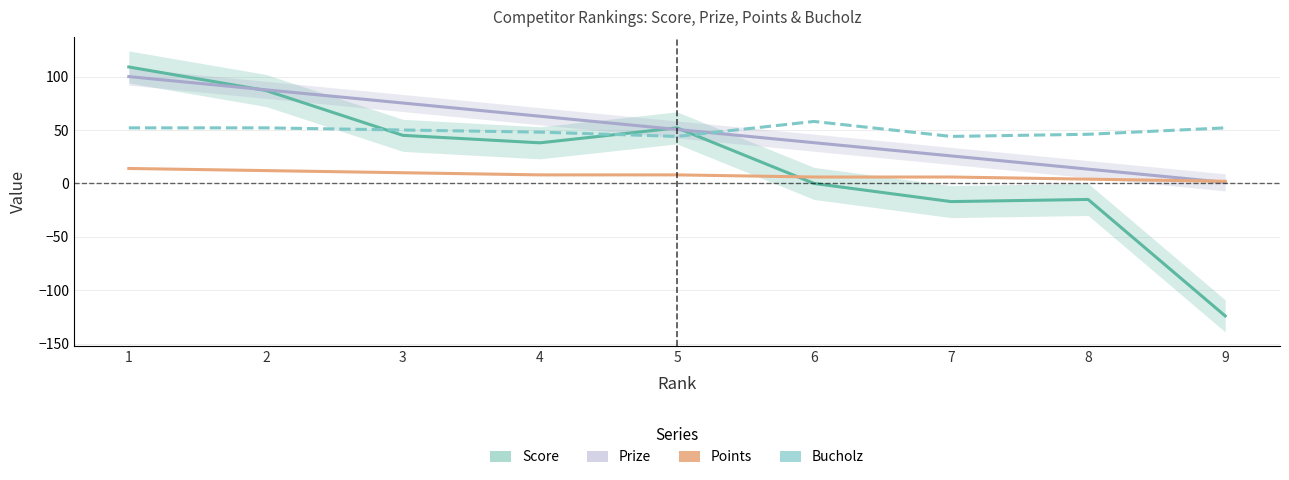

What is the greatest value displayed?

109.0